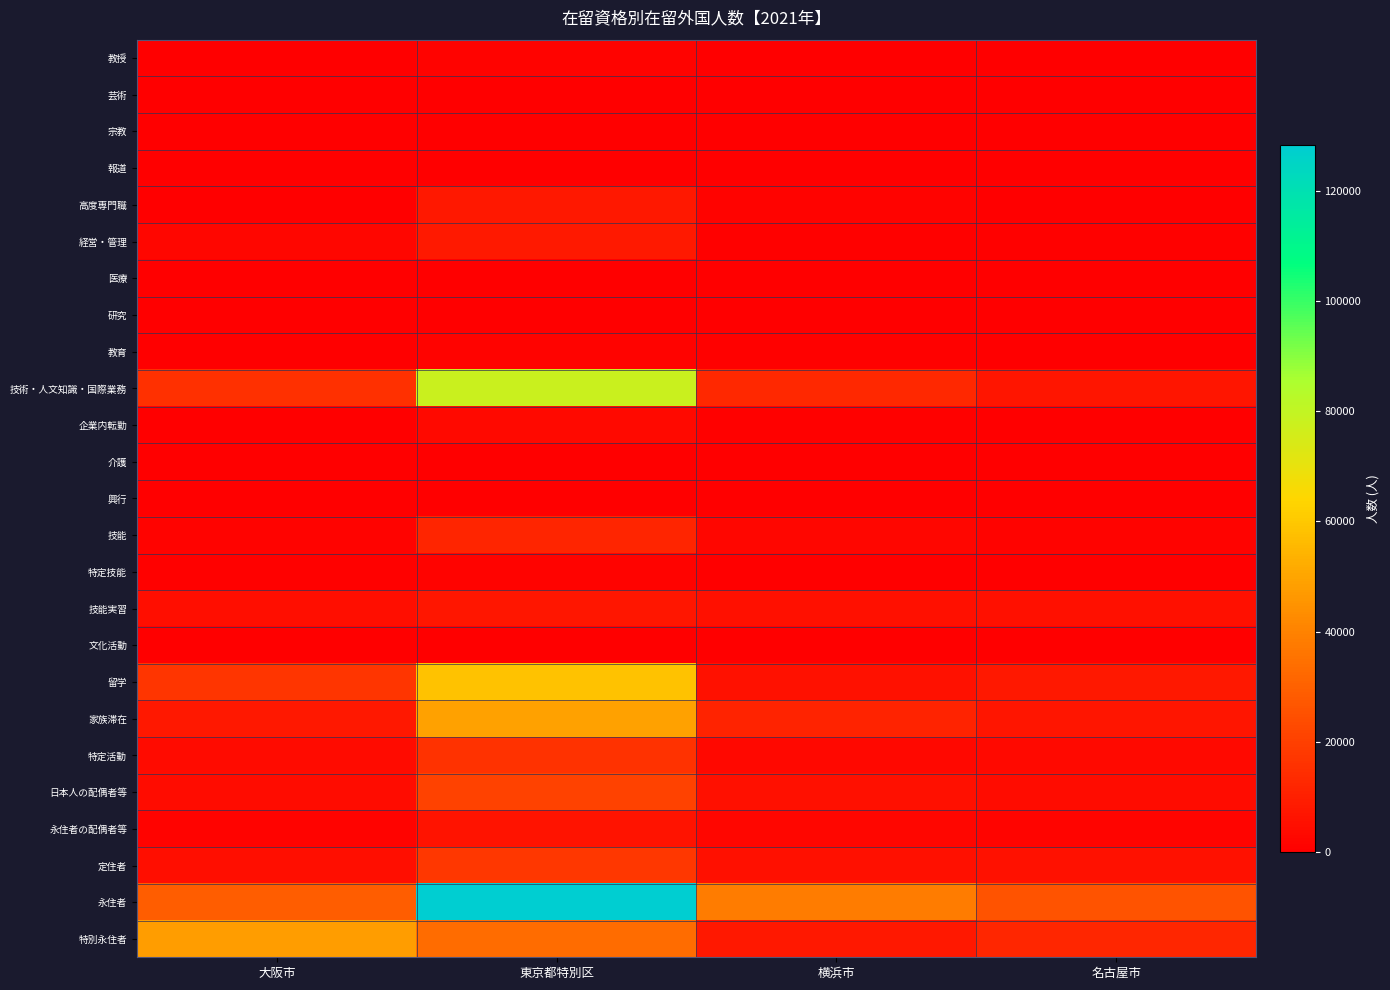

At which category is the sum across all series the highest?

東京都特別区